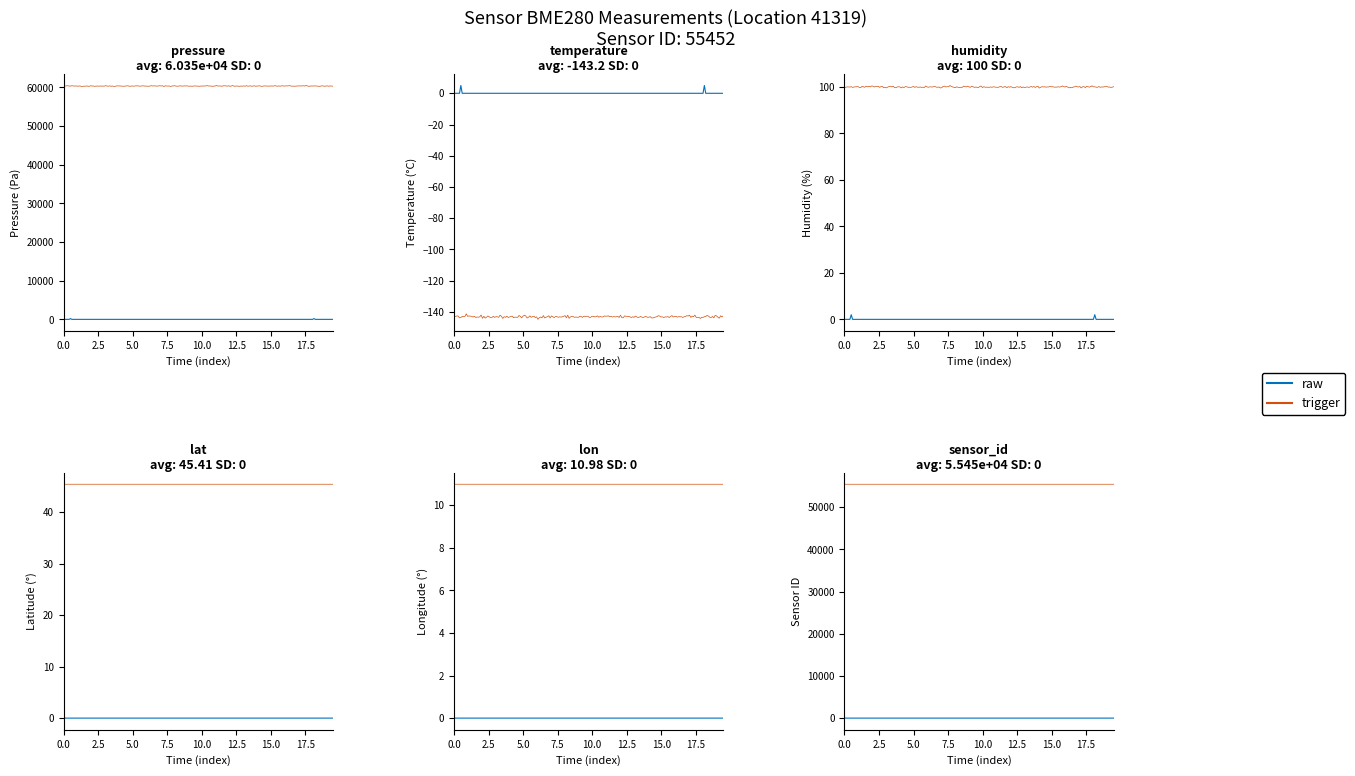

At how many categories does at least one series exceed 27899?

20